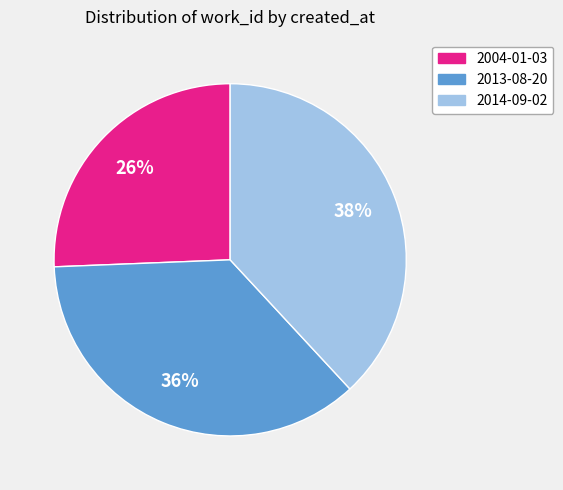

How many segments does this pie chart have?

3